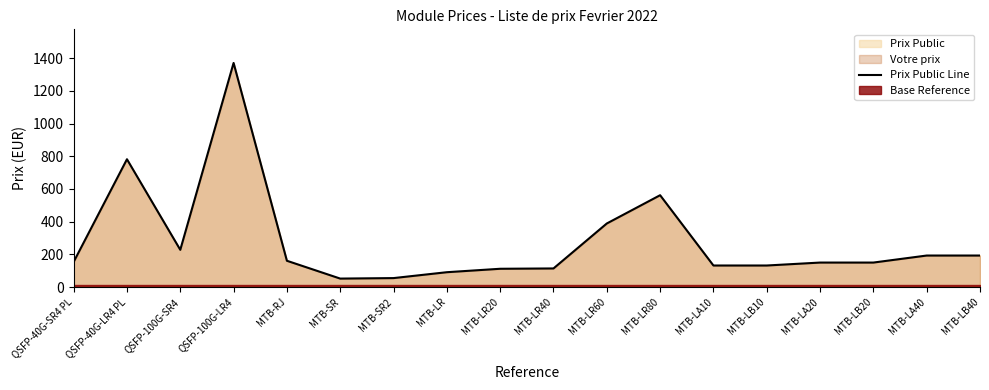

What is the maximum value for Prix Public Line?

1371